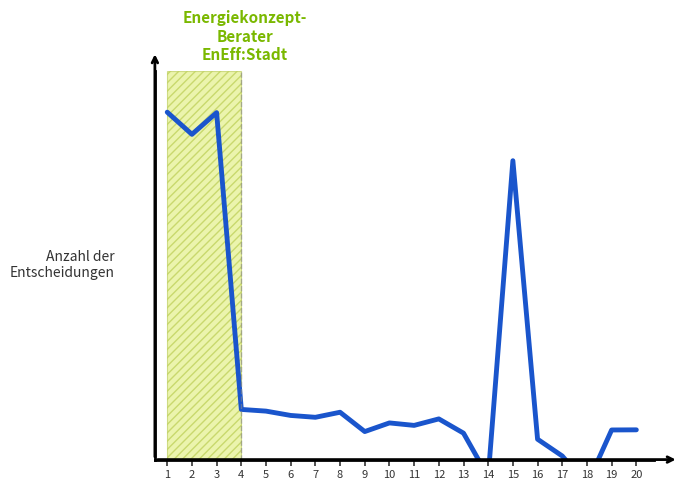

Rank the categories by value from highest to lowest.

1, 3, 2, 15, 4, 5, 8, 6, 7, 12, 10, 11, 20, 19, 9, 13, 16, 17, 14, 18